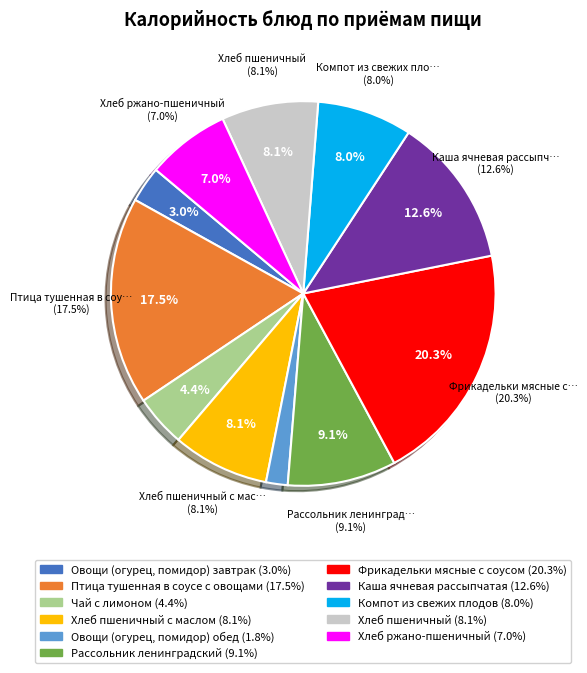

Does Чай с лимоном account for over 50% of the chart?

No